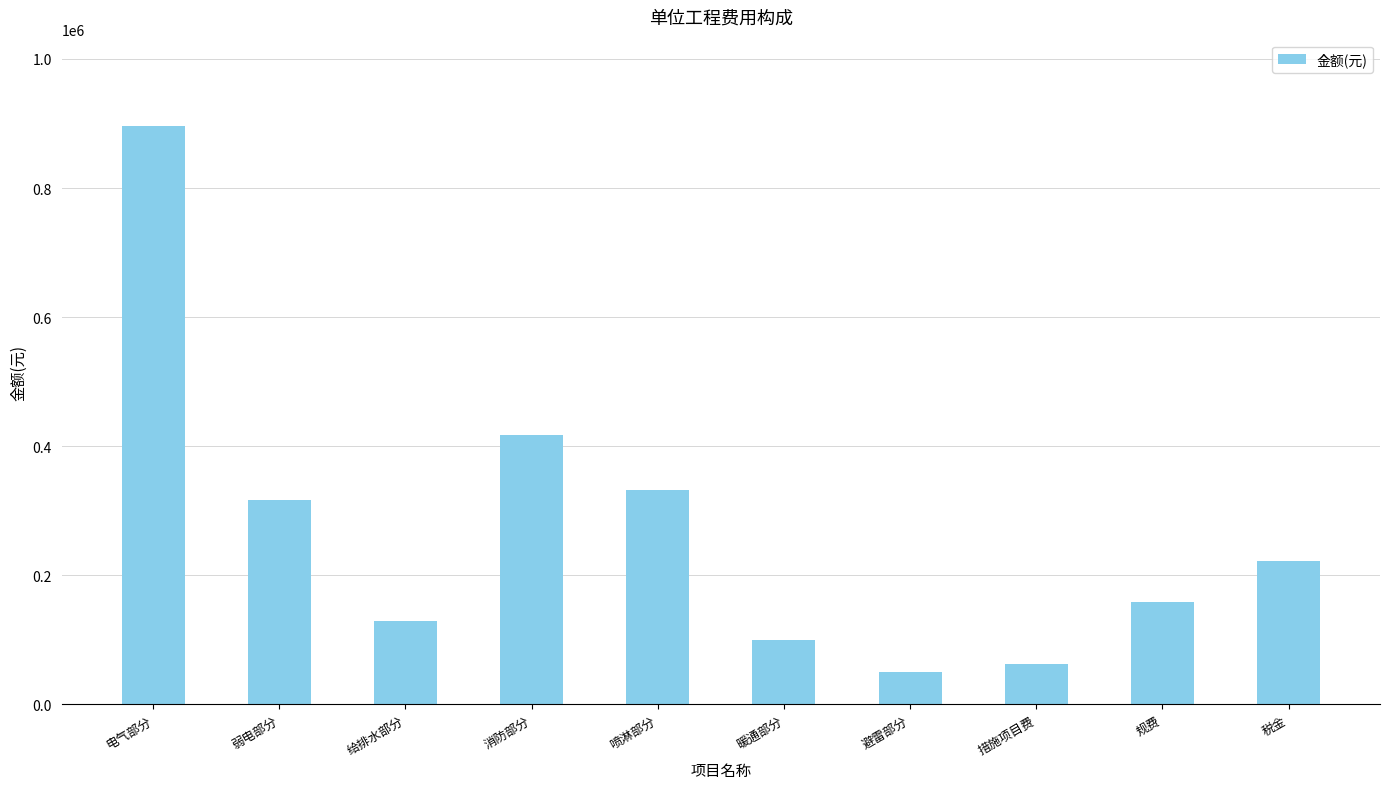

Are the bars horizontal?

No